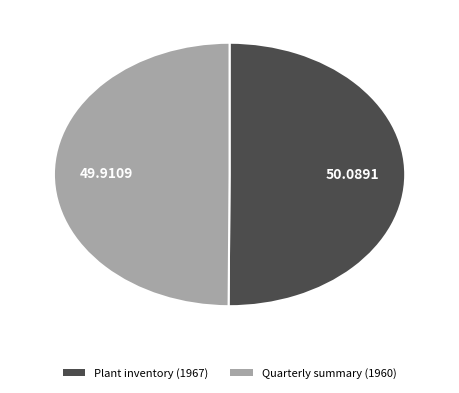

Combined, do Plant inventory (1967) and Quarterly summary (1960) account for over 50%?

Yes